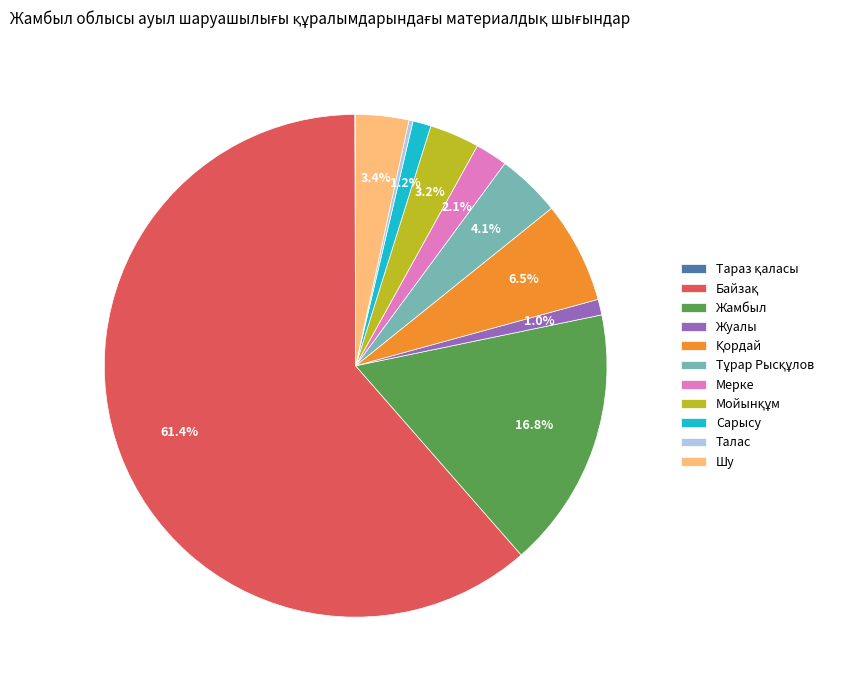

What is the ratio of the value at Жамбыл to the value at Шу?

4.9